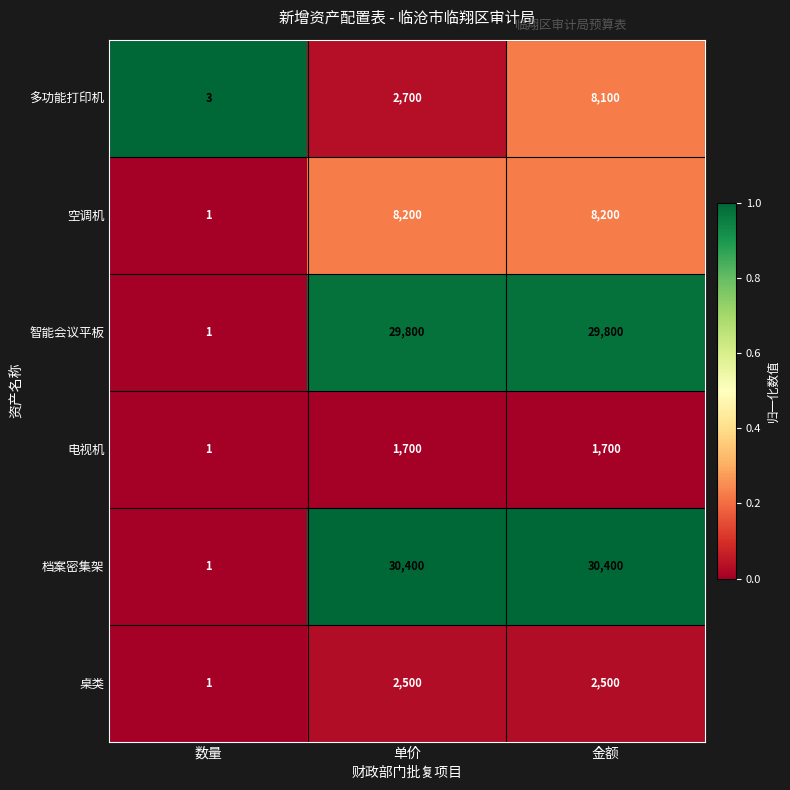

Is the value of 空调机 at 单价 greater than the value of 多功能打印机 at 单价?

Yes